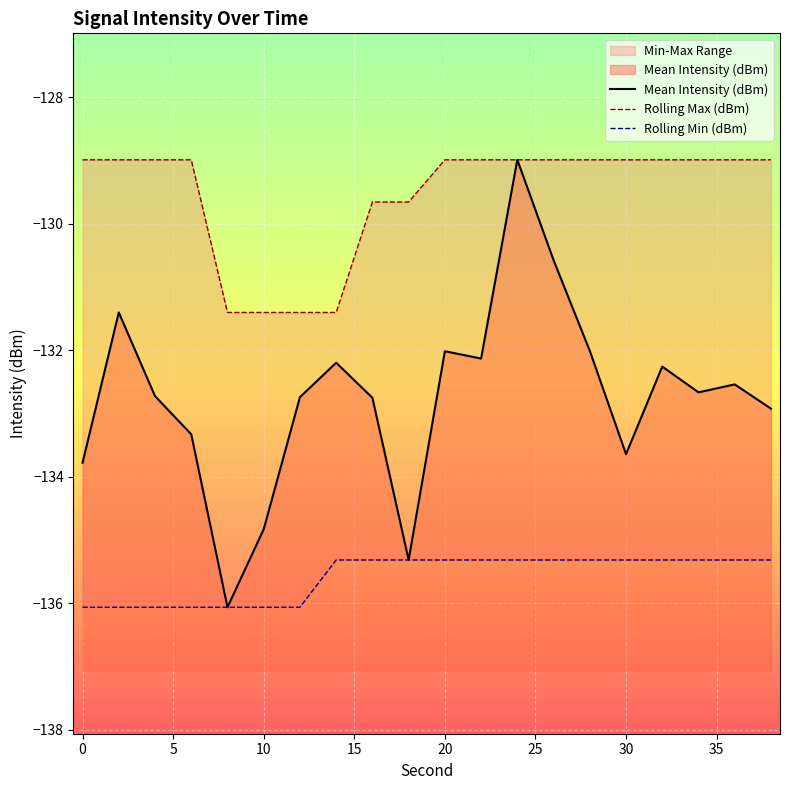

Is it true that Mean Intensity (dBm) equals -133.8 at 0?

True